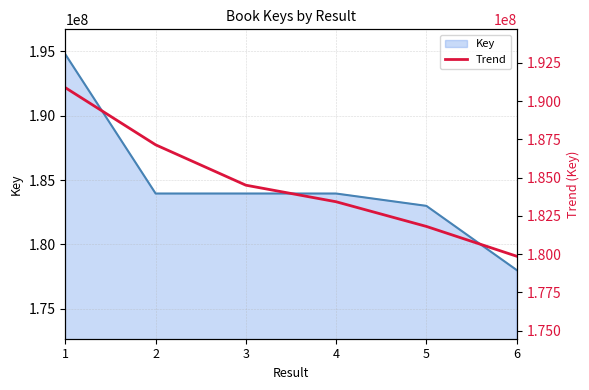

Which category has the lowest value across all series?

6